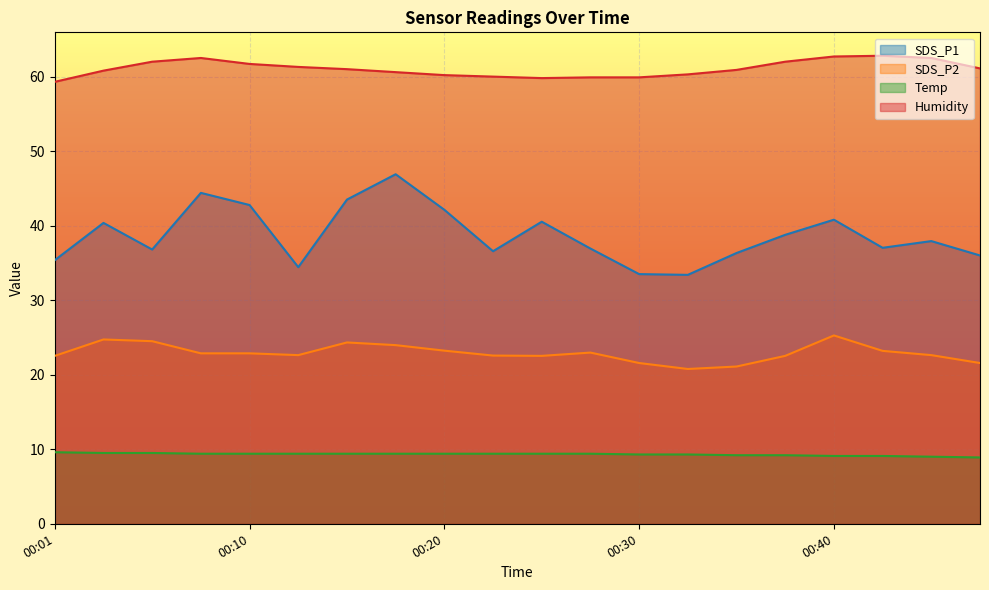

Reading left to right, transcribe all the data shown in this chart.

SDS_P1: 35.4	40.4	36.8	44.4	42.8	34.4	43.5	46.9	42.1	36.6	40.5	36.9	33.5	33.4	36.3	38.8	40.8	37.0	37.9	36.0
SDS_P2: 22.5	24.7	24.5	22.9	22.9	22.6	24.3	24.0	23.2	22.6	22.5	23.0	21.6	20.8	21.1	22.5	25.3	23.2	22.6	21.6
Temp: 9.6	9.5	9.5	9.4	9.4	9.4	9.4	9.4	9.4	9.4	9.4	9.4	9.3	9.3	9.2	9.2	9.1	9.1	9.0	8.9
Humidity: 59.3	60.8	62.0	62.5	61.7	61.3	61.0	60.6	60.2	60.0	59.8	59.9	59.9	60.3	60.9	62.0	62.7	62.8	62.5	61.1